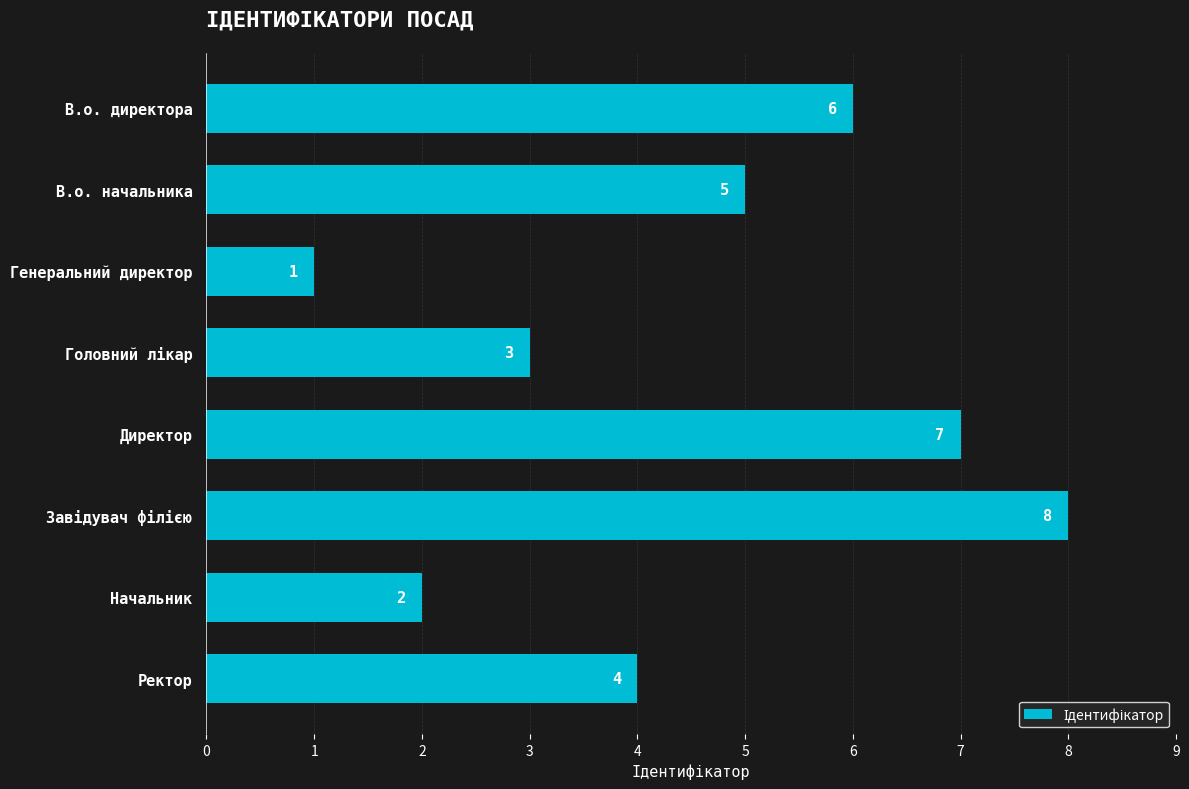

Which category has the lowest value across all series?

Генеральний директор